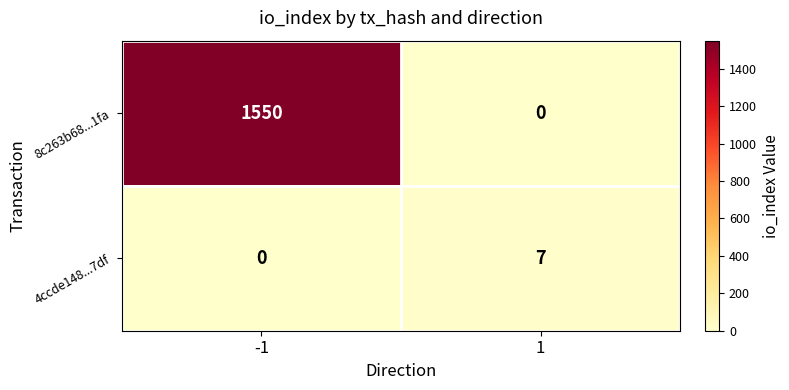

Is the value of 8c263b68...1fa at -1 greater than the value of 4ccde148...7df at 1?

Yes